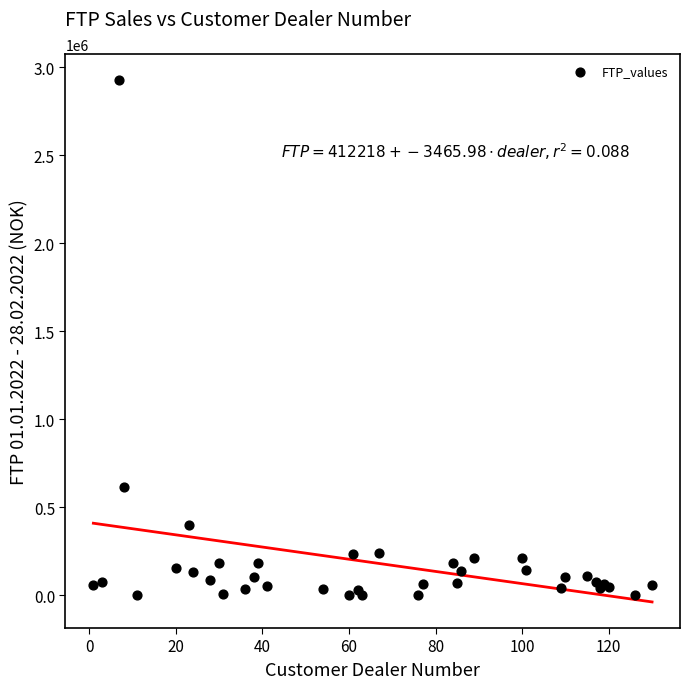

What Y value in the scatter plot is closest to 1463044?

615702.8